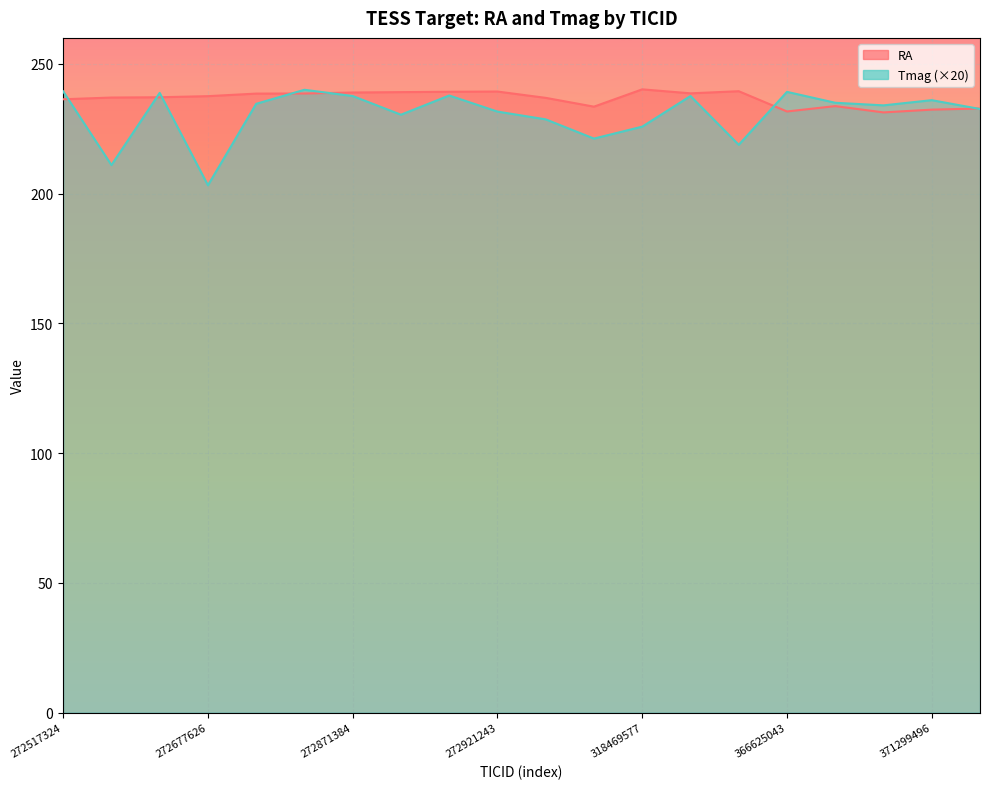

Reading right to left, list all the values displayed in this chart.

RA: 371332080=232.8	371299496=232.4	368992990=231.3	366702262=233.7	366625043=231.6	347595137=239.5	337223607=238.6	318469577=240.2	301088964=233.5	296777437=236.9	272921243=239.3	272918321=239.2	272872991=239.1	272871384=239.0	272819047=238.6	272817273=238.5	272677626=237.5	272616392=237.1	272594729=237.0	272517324=236.3
Tmag: 371332080=232.6	371299496=236.0	368992990=234.0	366702262=235.0	366625043=239.2	347595137=218.8	337223607=237.6	318469577=225.8	301088964=221.2	296777437=228.6	272921243=231.6	272918321=237.8	272872991=230.4	272871384=237.6	272819047=240.0	272817273=234.6	272677626=203.2	272616392=238.8	272594729=211.0	272517324=239.4